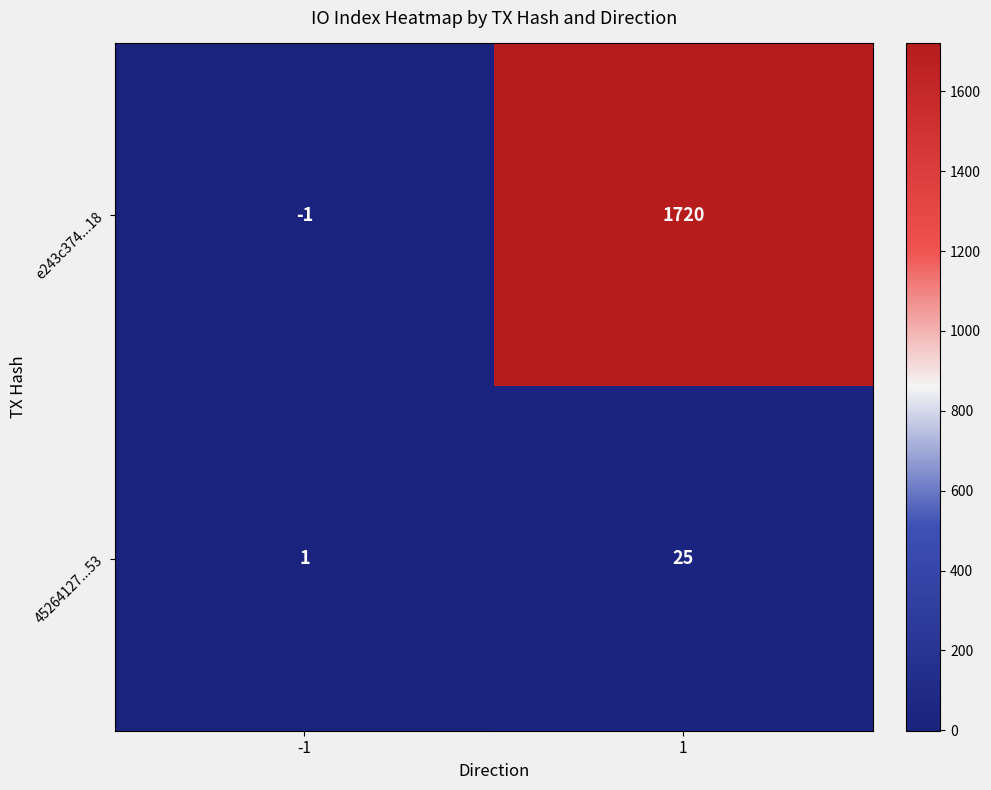

True or false: 45264127...53 has a value of 1 at -1.

True